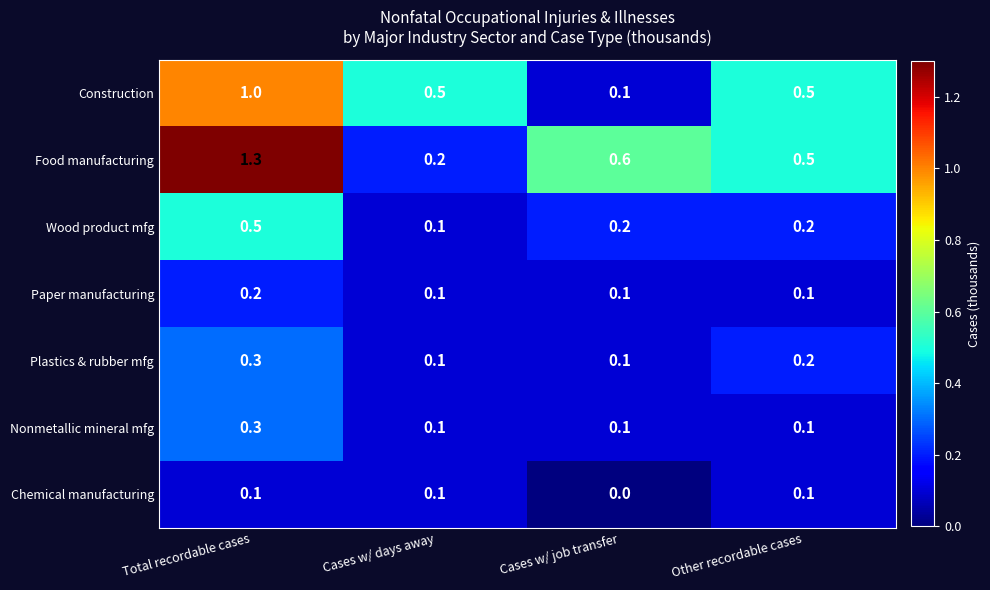

Between Cases w/ days away and Other recordable cases, which series saw the biggest shift?

Food manufacturing